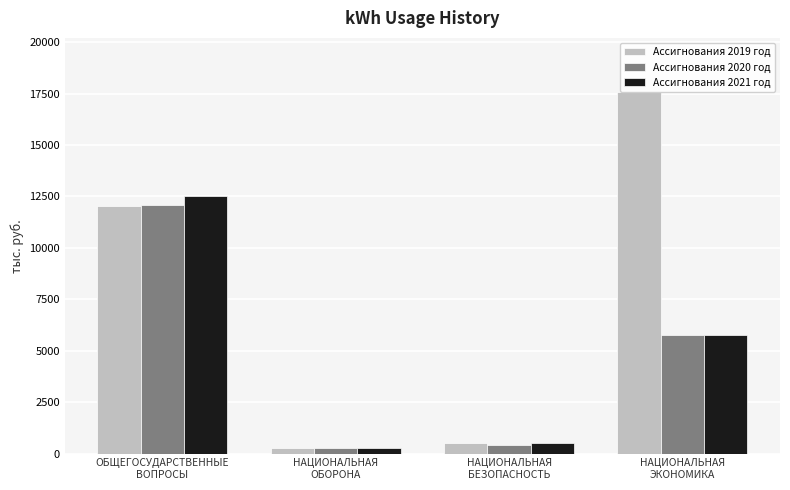

What is the difference between the Ассигнования 2019 год values at НАЦИОНАЛЬНАЯ
БЕЗОПАСНОСТЬ and ОБЩЕГОСУДАРСТВЕННЫЕ
ВОПРОСЫ?

11553.3